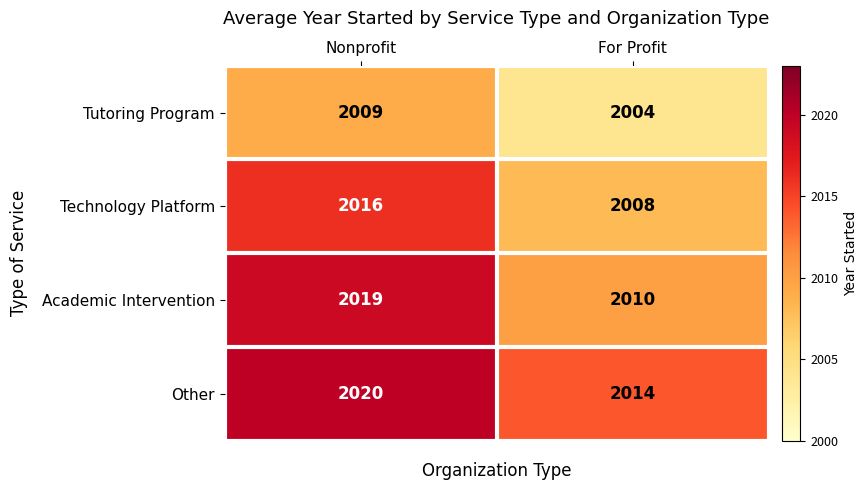

Is the value of Academic Intervention at For Profit greater than the value of Technology Platform at Nonprofit?

No